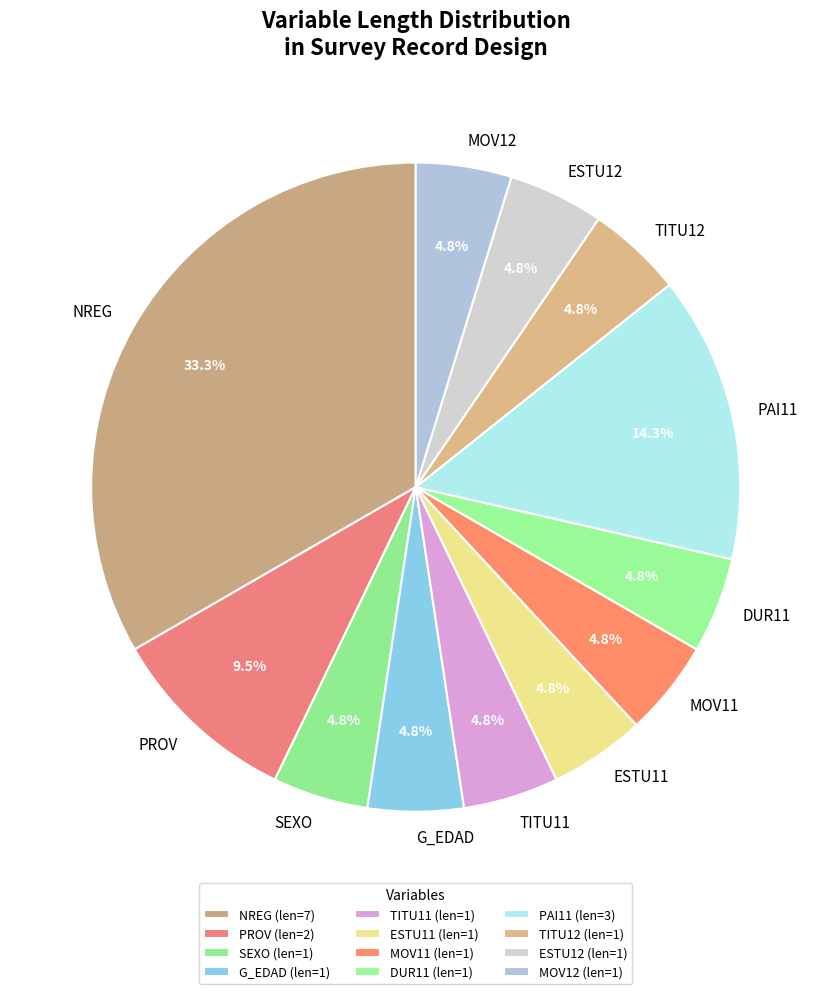

Approximately how many times larger is the value at PROV compared to ESTU12?

2.0